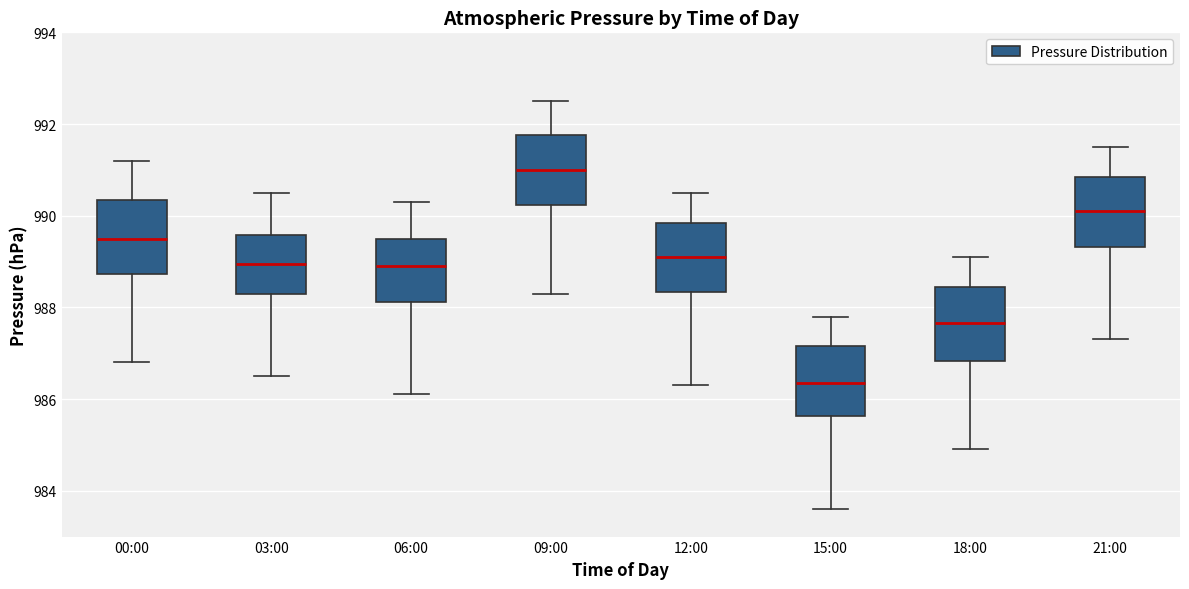

Which box has the highest median line?

09:00